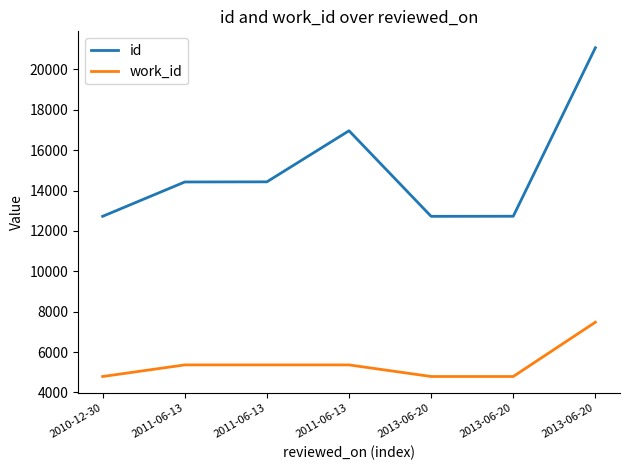

What is the label of the 5th point from the left?

2013-06-20